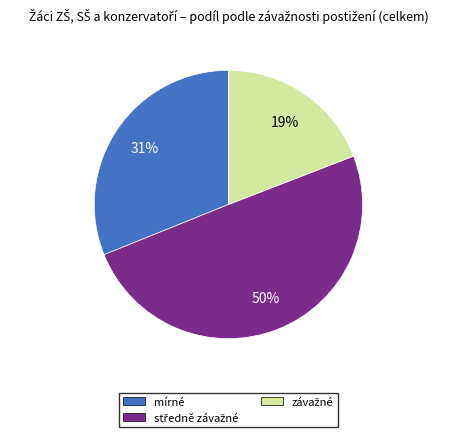

Is mírné the majority of the pie?

No